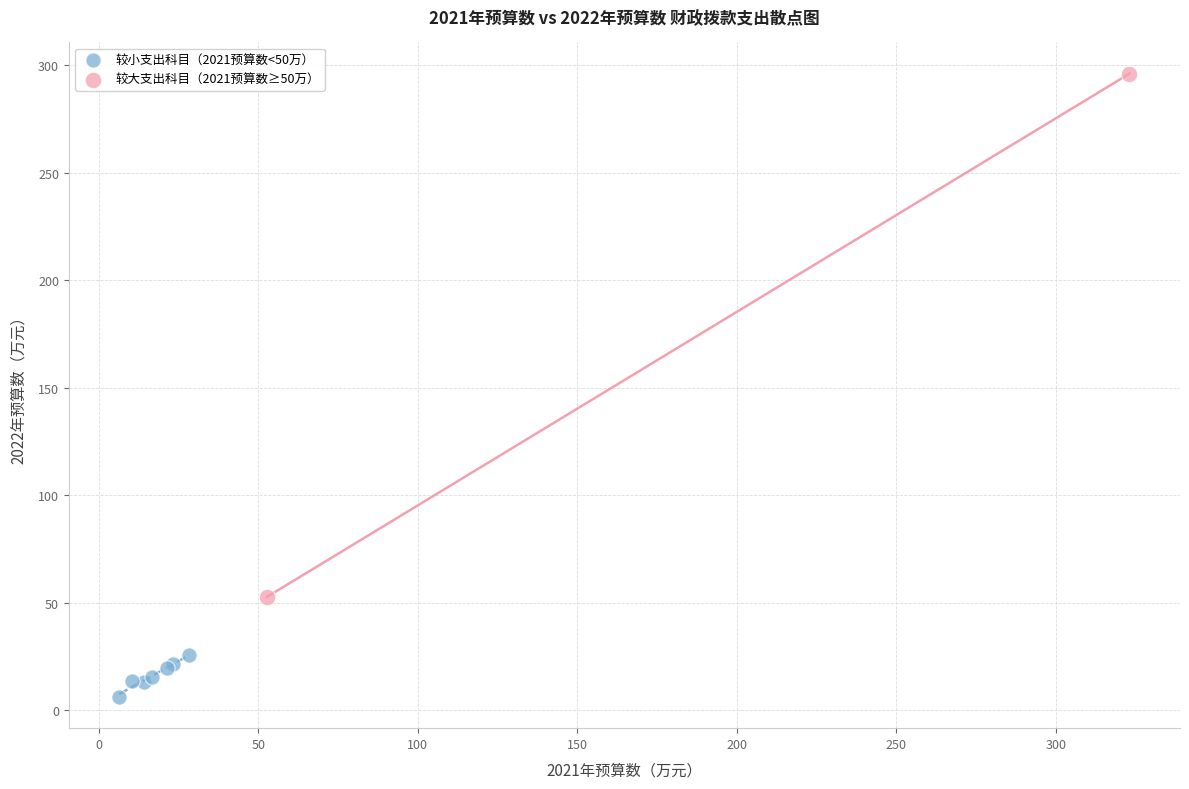

What are all the series names shown in the legend?

较小支出科目（2021预算数<50万）, 较大支出科目（2021预算数≥50万）